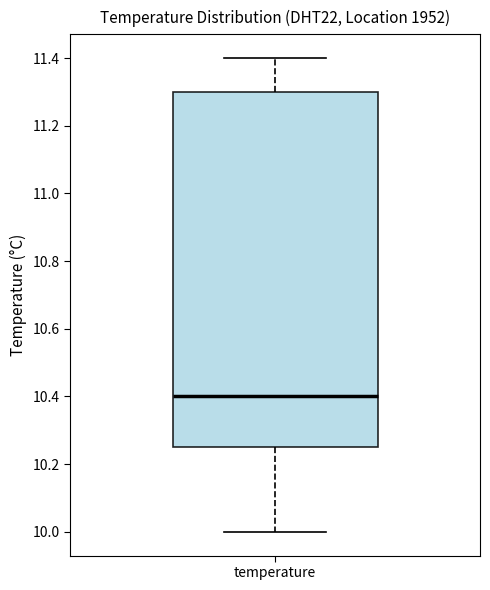

Where does the median line of the box for temperature sit on the y-axis? The values are not printed on the chart, so give them approximately, as read against the axis.

10.40